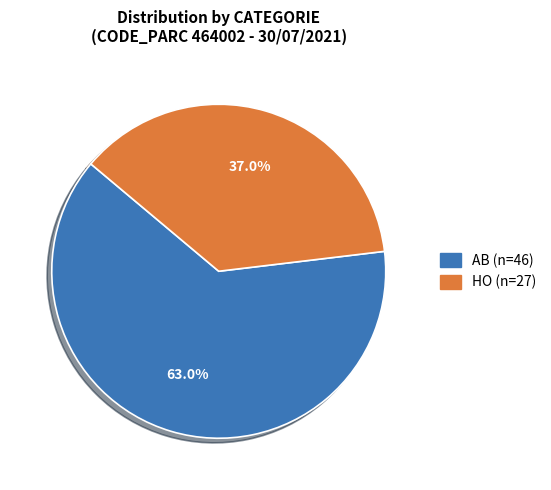

The HO slice represents 37% of the pie. True or false?

True